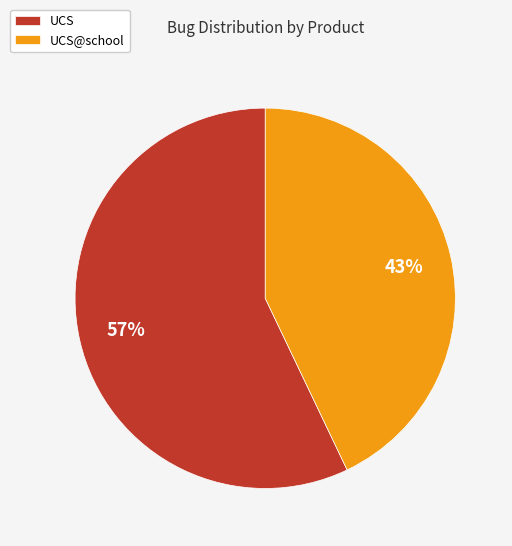

True or false: UCS@school accounts for 32% of the total.

False